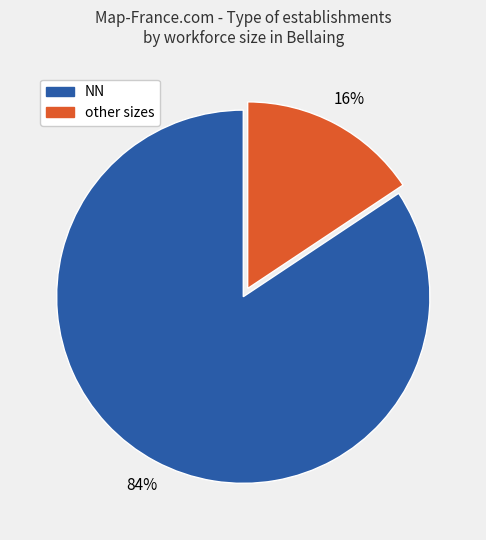

To the nearest percent, what is the average slice percentage?

50%